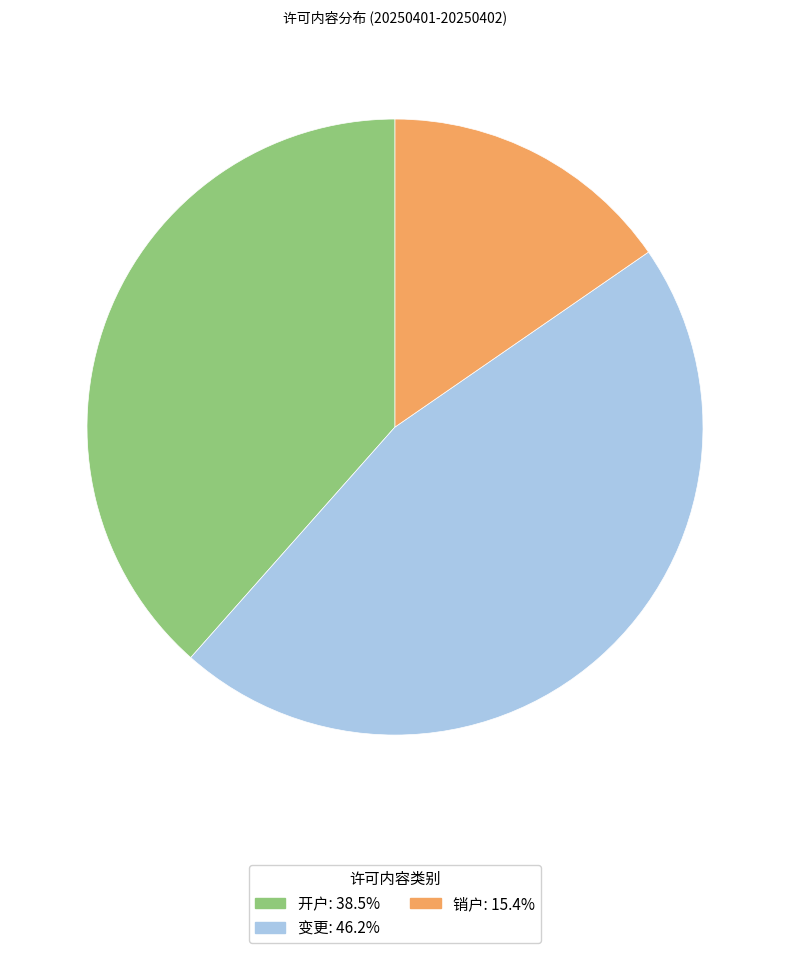

Approximately how many times larger is the value at 销户 compared to 开户?

0.4